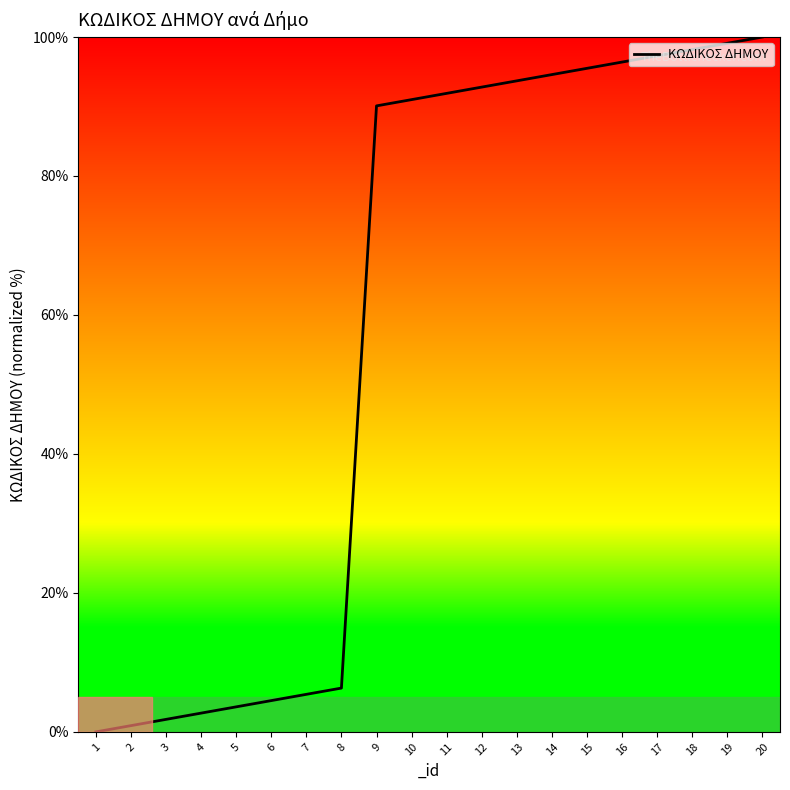

What value does the data have at 14?

94.6